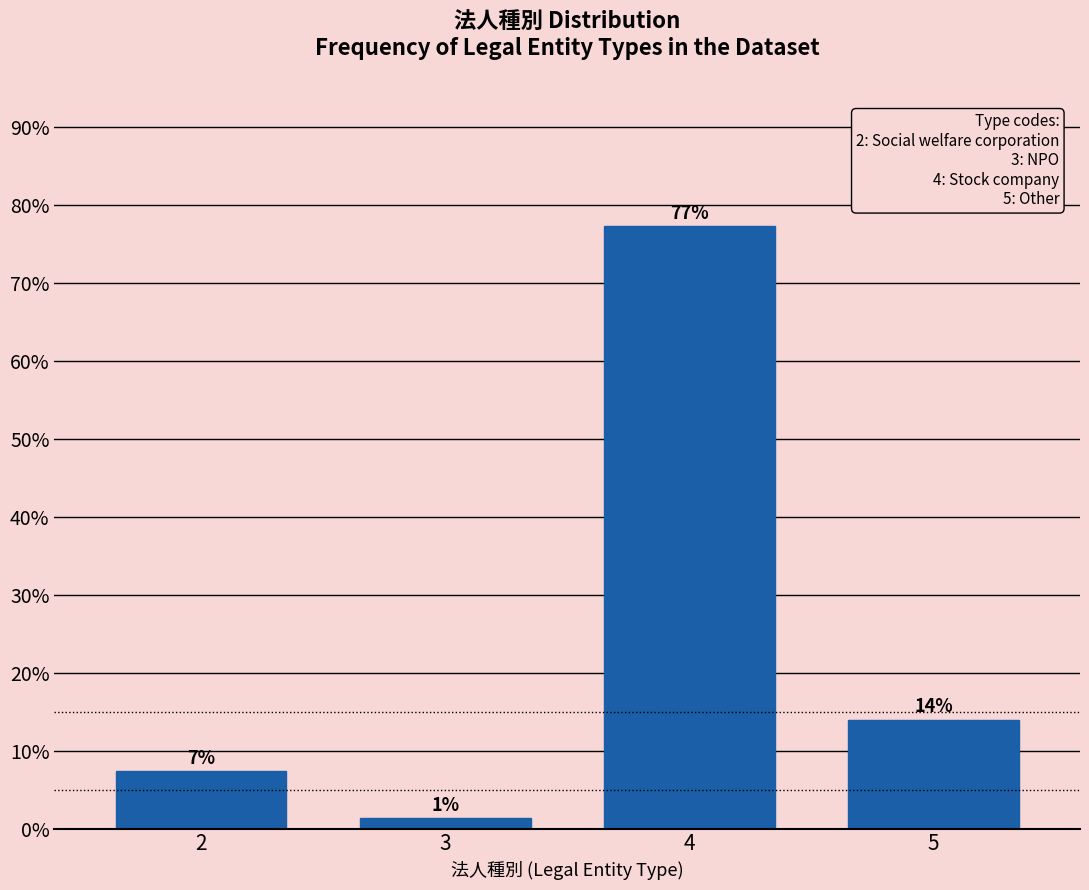

Where does the data first go above 14?

4